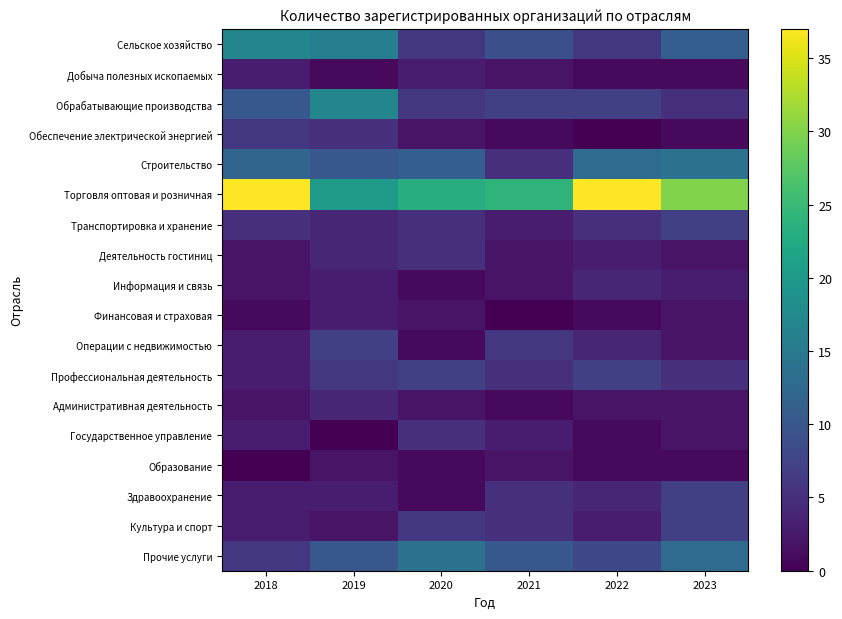

Which series has the largest total across all categories?

Торговля оптовая и розничная